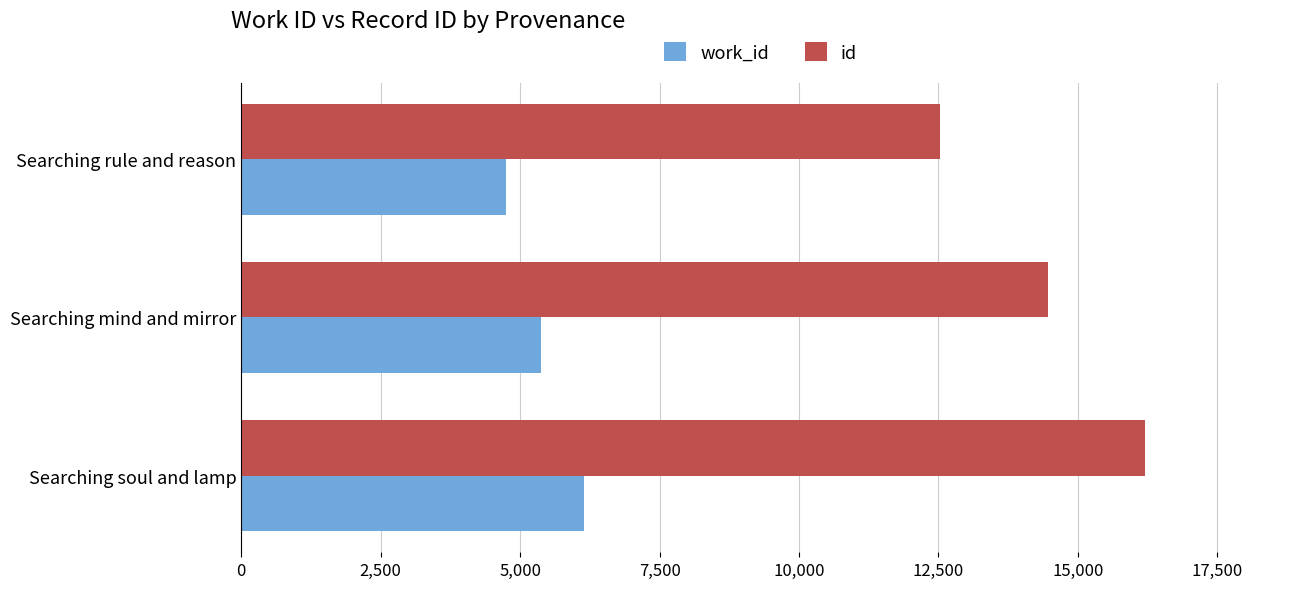

How many data points does each series have?

3